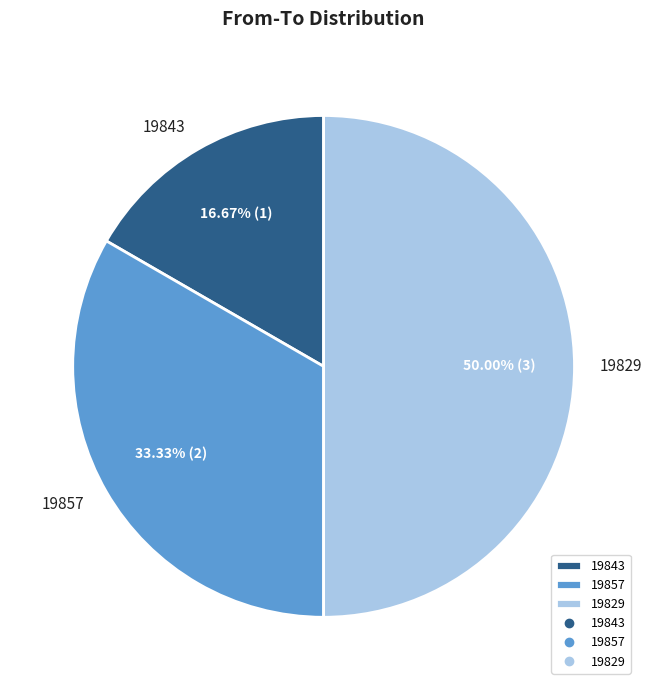

To the nearest percent, what is the average slice percentage?

33%